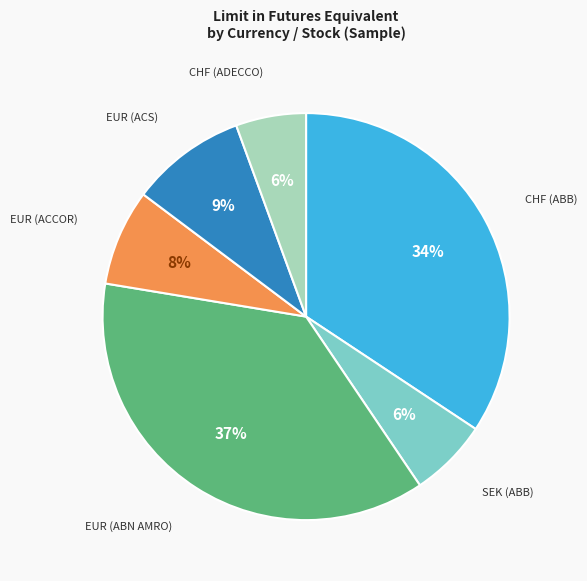

Is it true that SEK (ABB) is 6% of the pie?

True